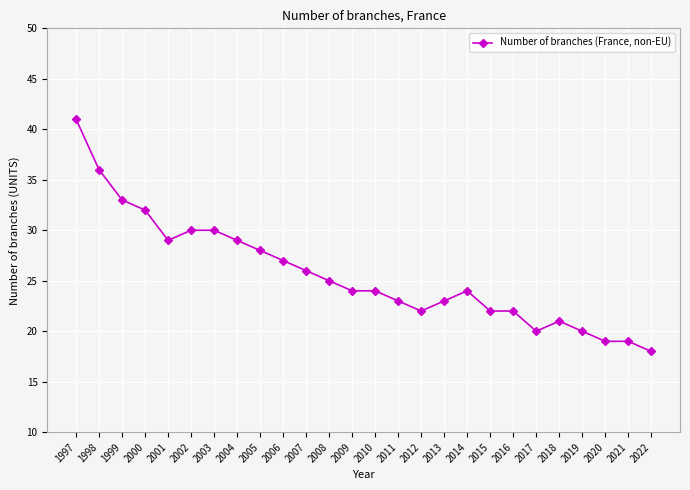

What is the change in value from 2000 to 2018?

-11